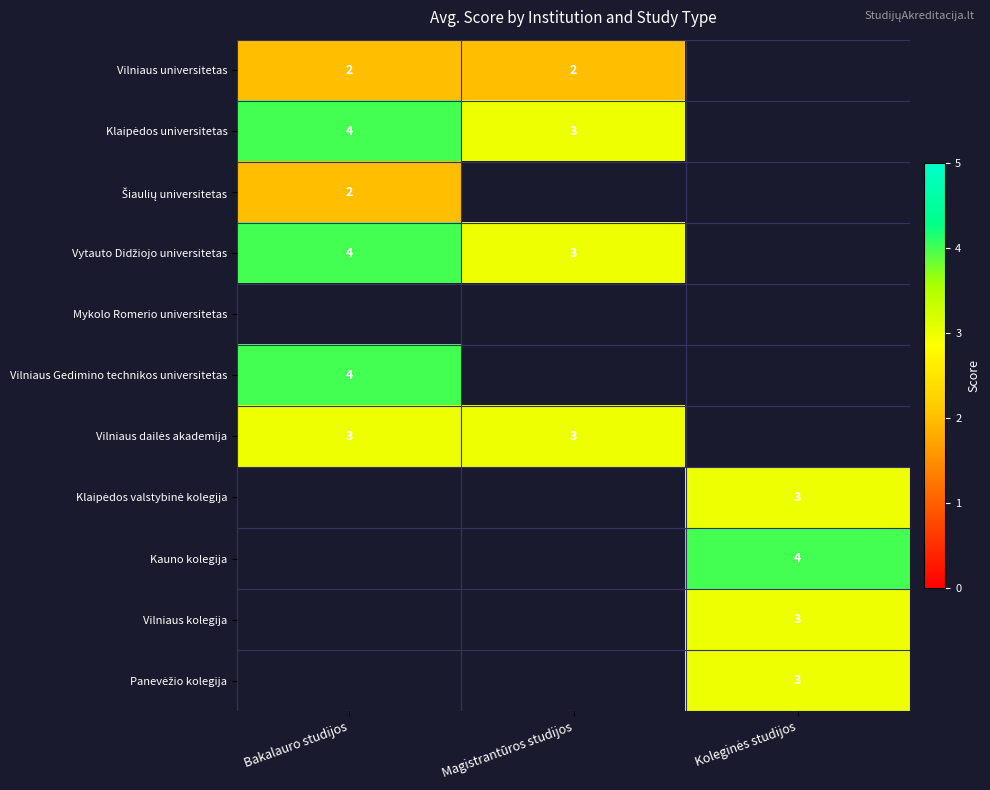

Which category has the highest value in the Vilniaus dailės akademija series?

Bakalauro studijos